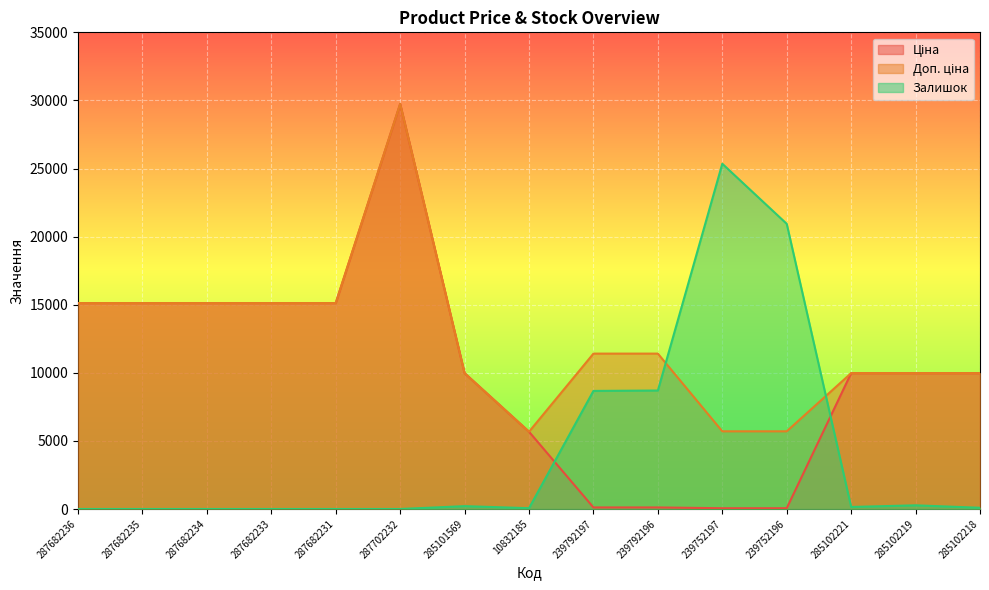

What is the difference between the second highest and minimum values in the Доп. ціна series?

9446.2